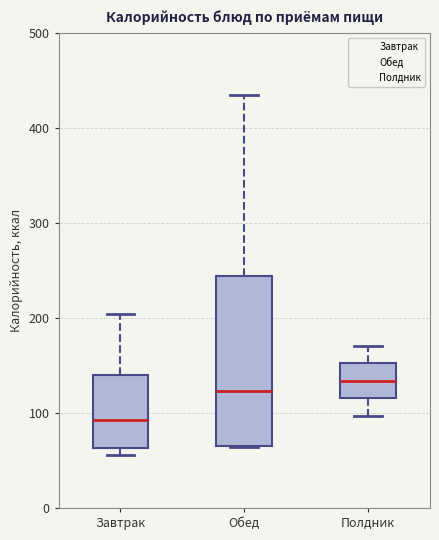

Where is the lower edge of the box for Завтрак on the y-axis? The values are not printed on the chart, so give them approximately, as read against the axis.

60